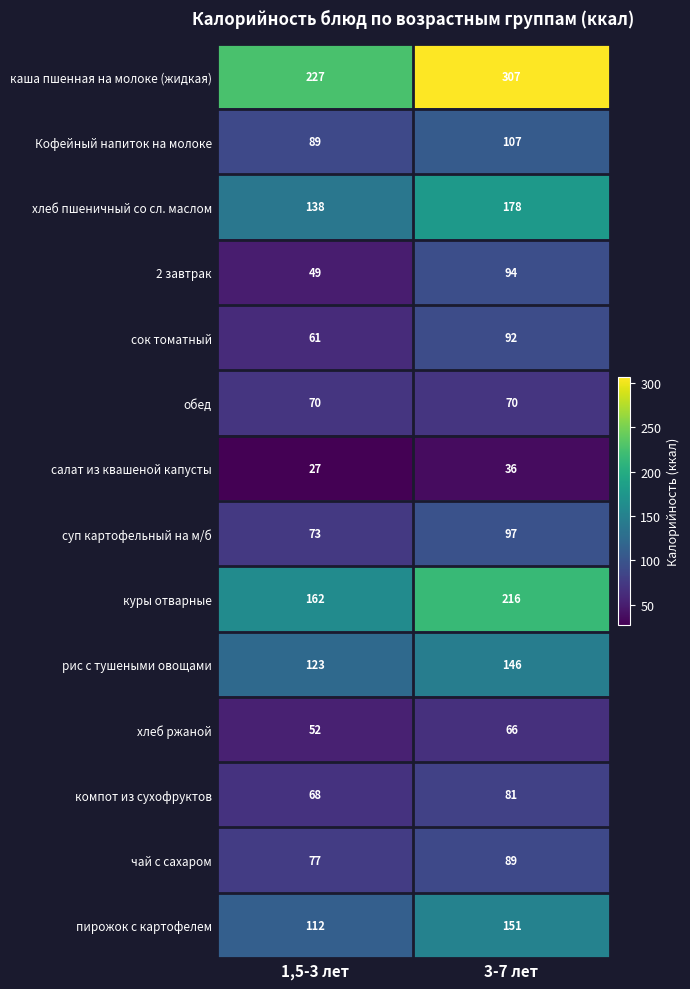

At how many categories does at least one series exceed 152?

2